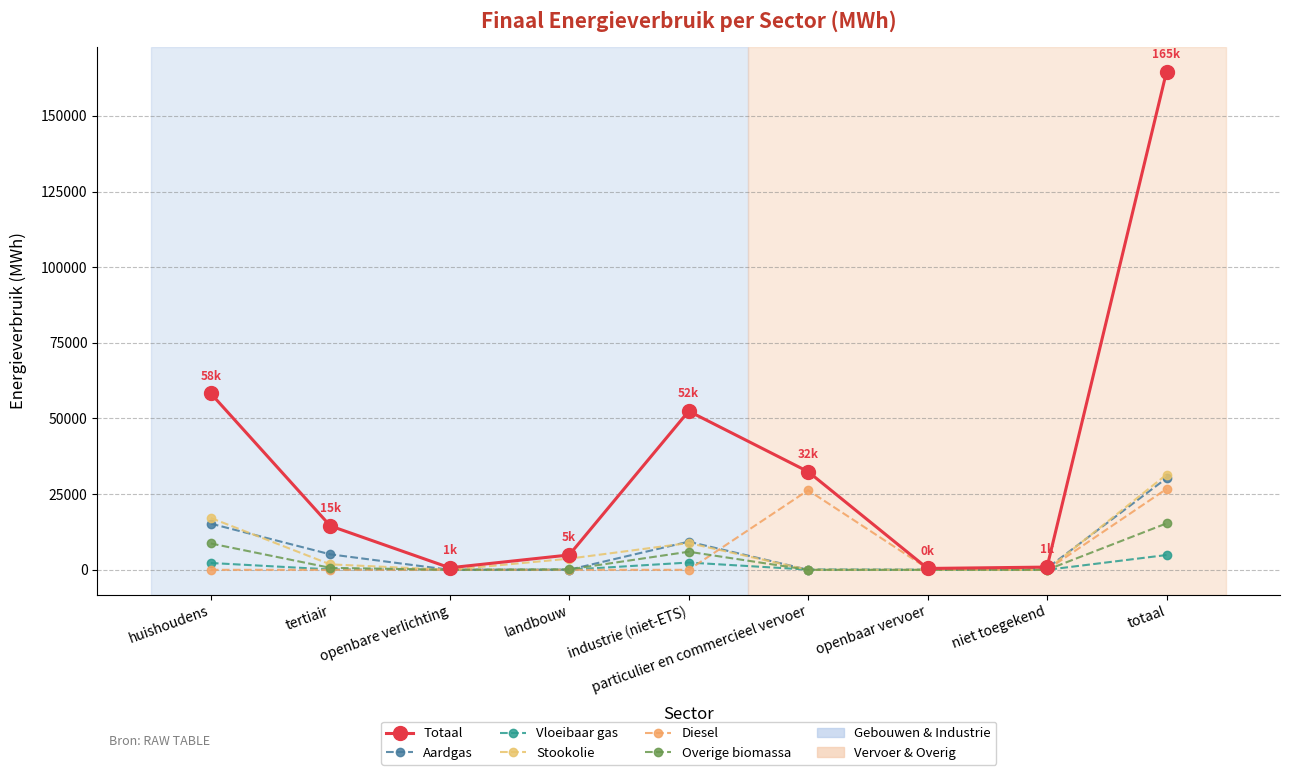

What is the sum of all Aardgas values?

60528.1